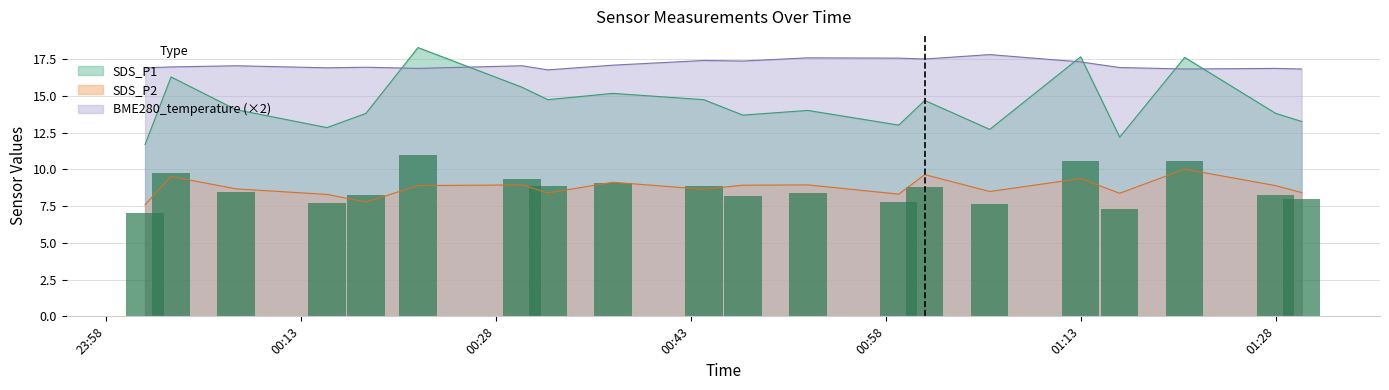

What is the minimum value for SDS_P1?

11.7